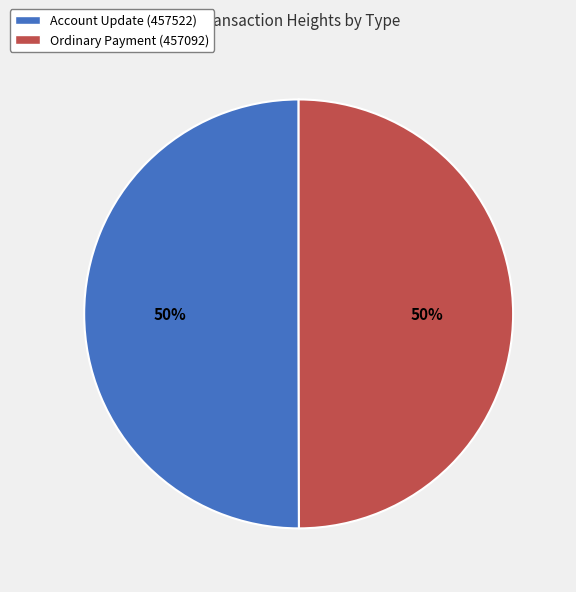

The Account Update (457522) slice represents 50% of the pie. True or false?

True